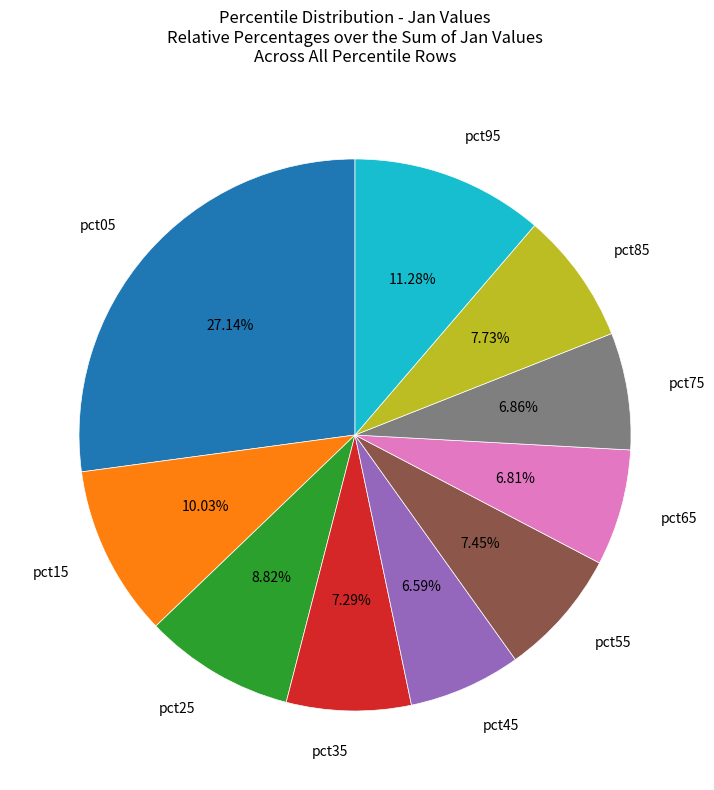

Do pct65 and pct55 together represent more than half of the pie?

No